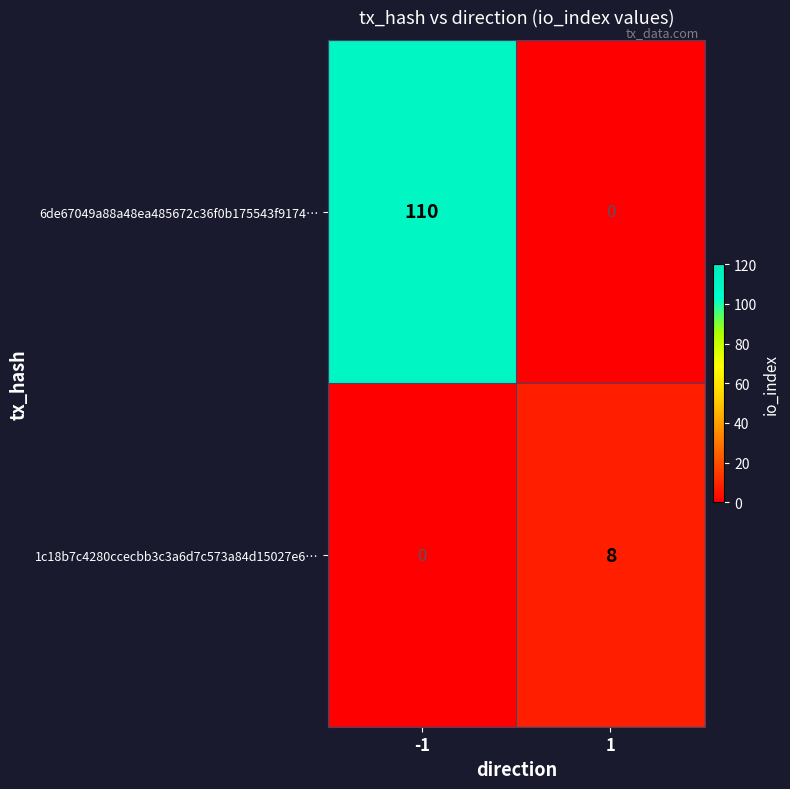

What is the difference between the 6de67049a88a48ea485672c36f0b175543f9174… values at 1 and -1?

110